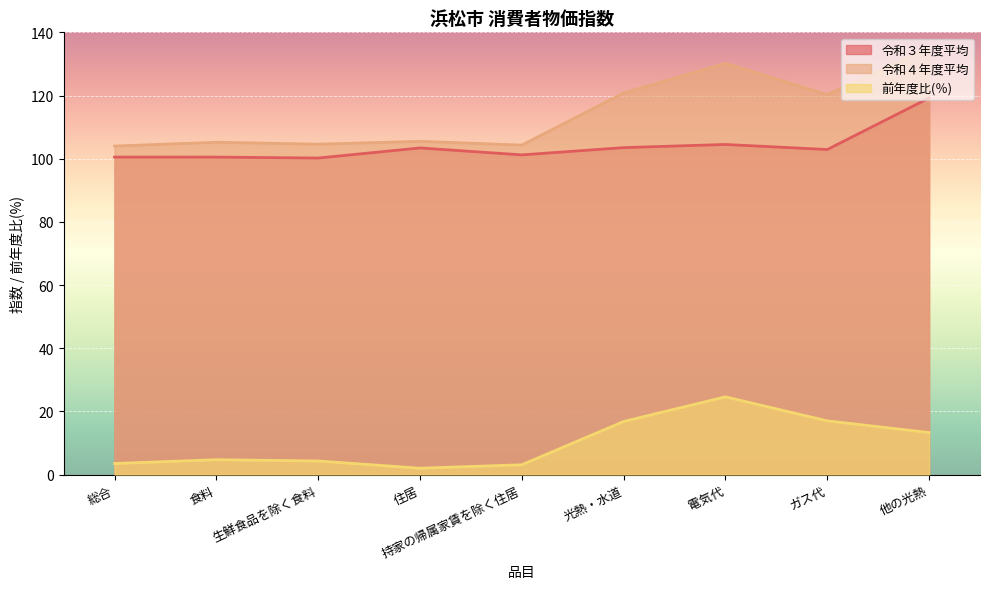

Which series has the widest spread of values?

令和４年度平均